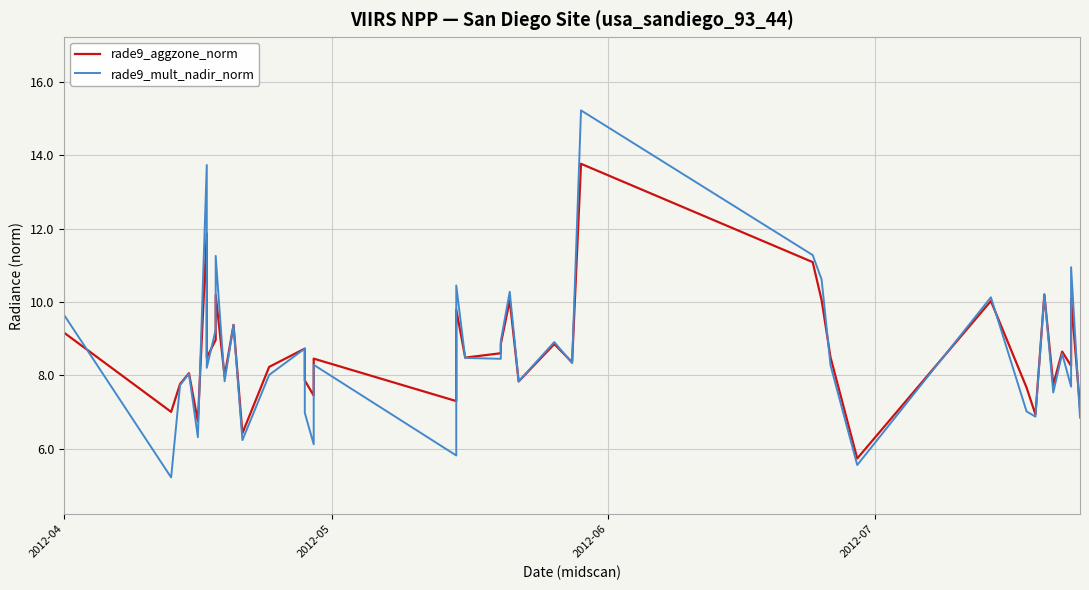

Reading right to left, list all the values displayed in this chart.

rade9_aggzone_norm: 7.1	10.1	8.3	8.6	7.7	10.2	6.9	7.7	10.0	5.7	8.5	10.1	11.1	13.8	8.4	8.9	7.8	10.0	8.9	8.6	8.5	9.8	7.3	8.5	7.4	7.9	8.7	8.2	6.4	9.4	8.0	10.2	9.0	8.5	11.9	6.7	8.1	7.8	7.0	9.2
rade9_mult_nadir_norm: 6.8	10.9	7.7	8.6	7.5	10.2	6.9	7.0	10.1	5.6	8.3	10.6	11.3	15.2	8.3	8.9	7.8	10.3	8.9	8.5	8.5	10.5	5.8	8.3	6.1	7.0	8.7	8.0	6.2	9.4	7.8	11.3	9.3	8.2	13.7	6.3	8.1	7.7	5.2	9.6